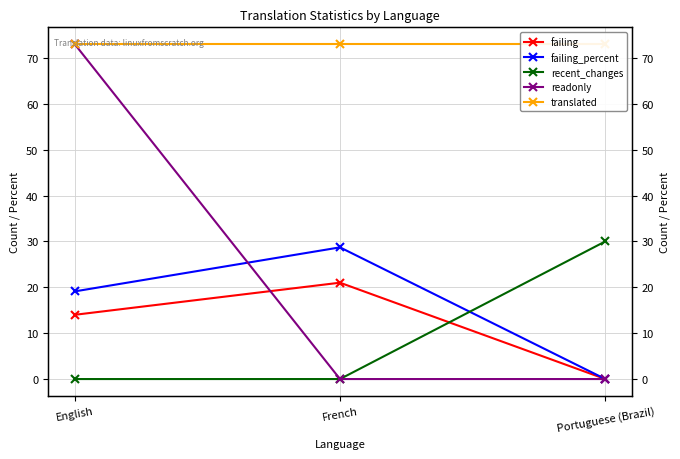

Which label corresponds to the smallest value in the chart?

Portuguese (Brazil)